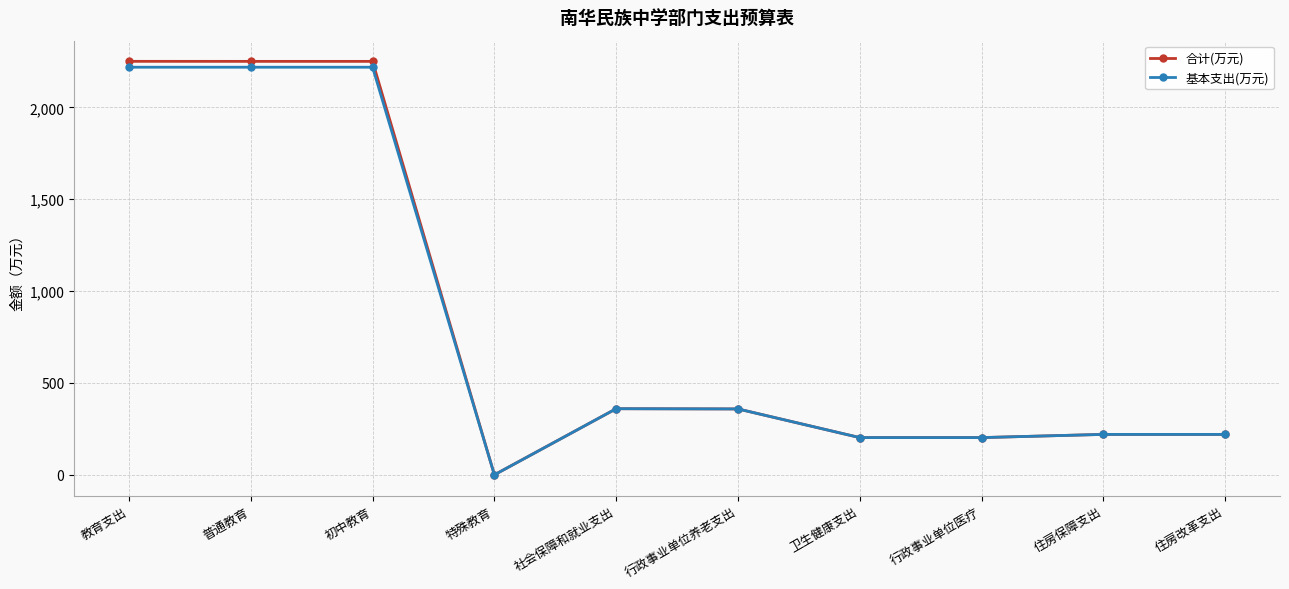

True or false: 合计(万元) has more than 0 interior local peaks.

True